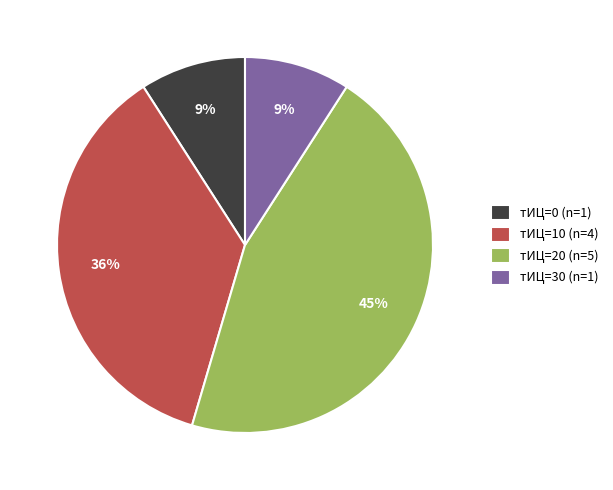

To the nearest percent, what portion does тИЦ=30 (n=1) represent?

9%